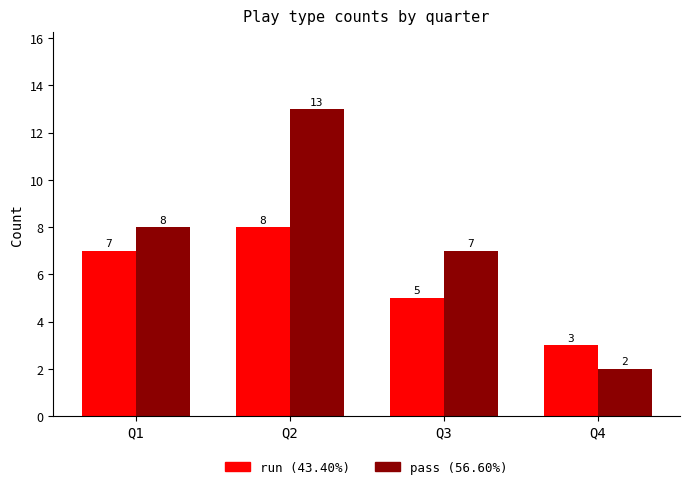

What is the spread (max minus min) of values at Q2?

5